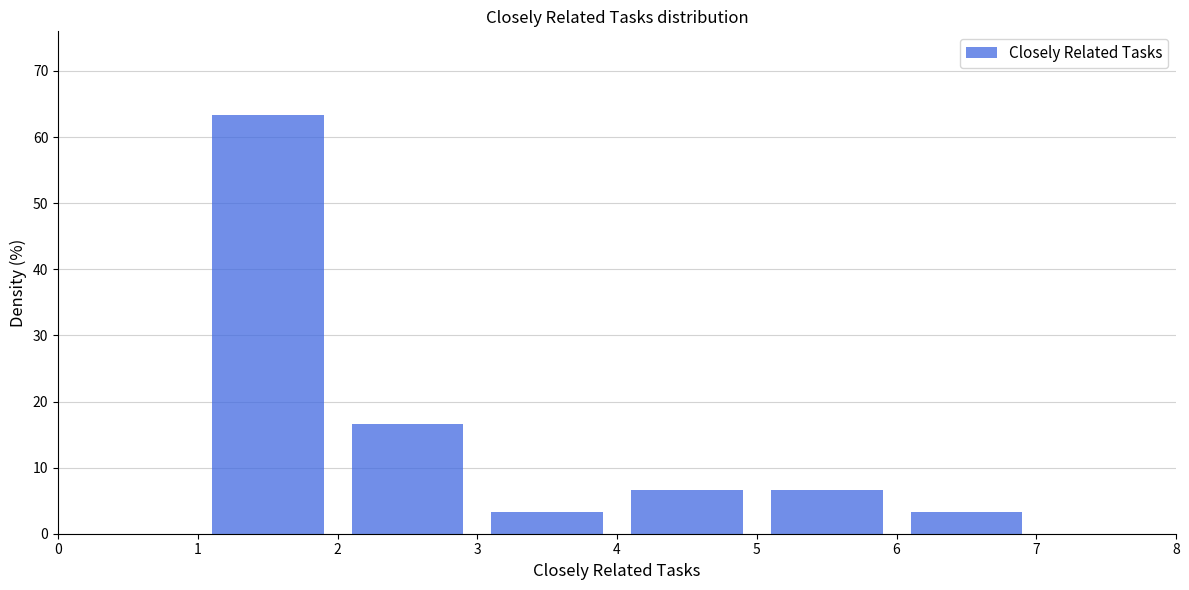

What is the height of the bar covering 3 to 4 on the x-axis? The values are not printed on the chart, so give them approximately, as read against the axis.

3